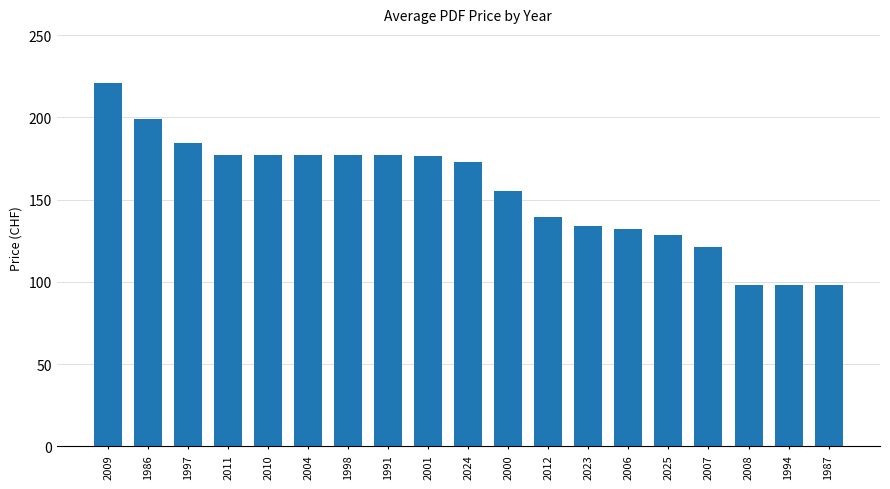

What is the change in value from 1998 to 2007?

-56.0